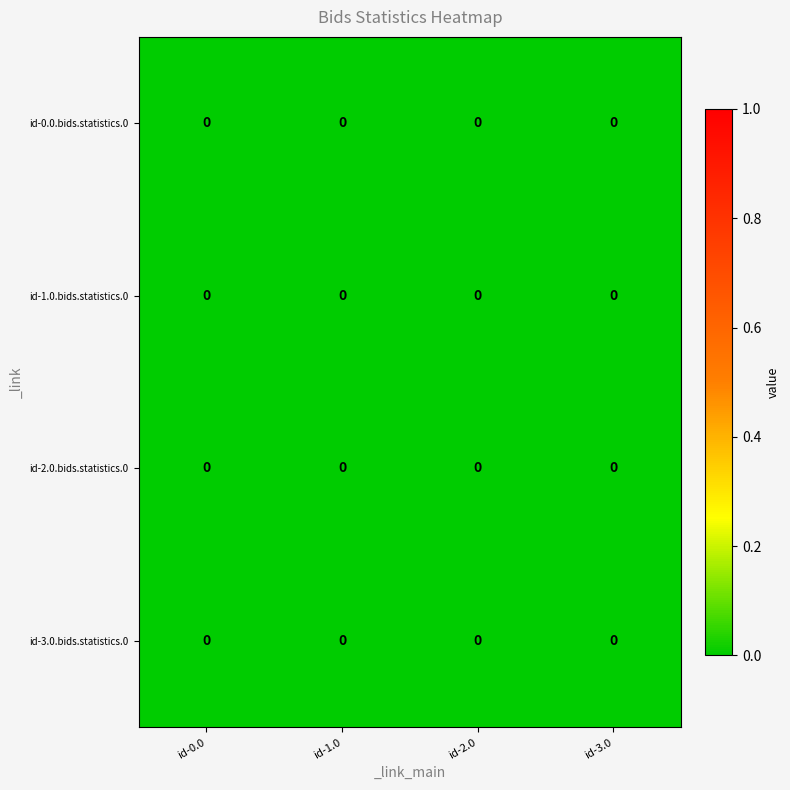

Which label corresponds to the largest value in the chart?

id-3.0